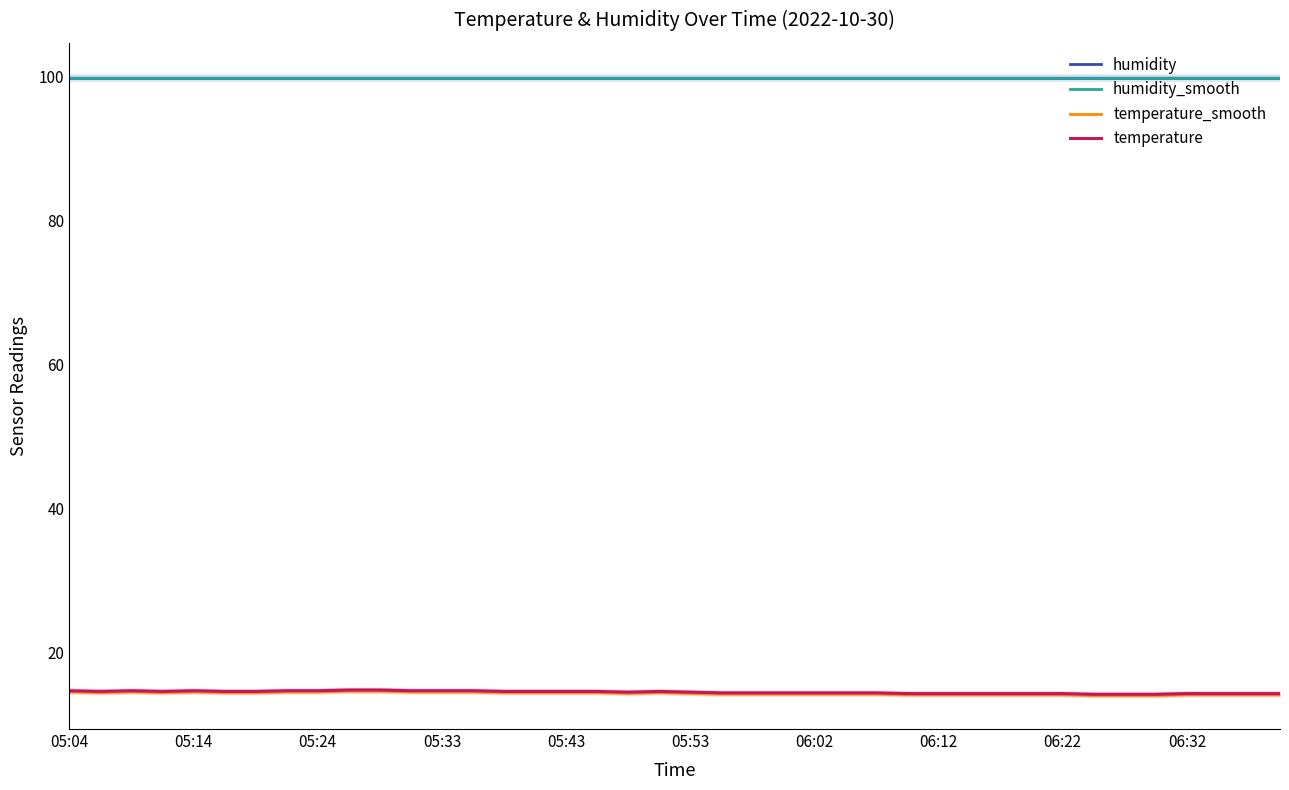

What are all the series names shown in the legend?

humidity, humidity_smooth, temperature_smooth, temperature